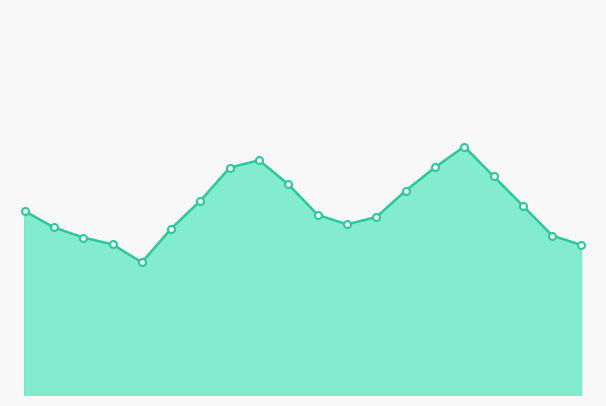

Where is the first local minimum?

04:00